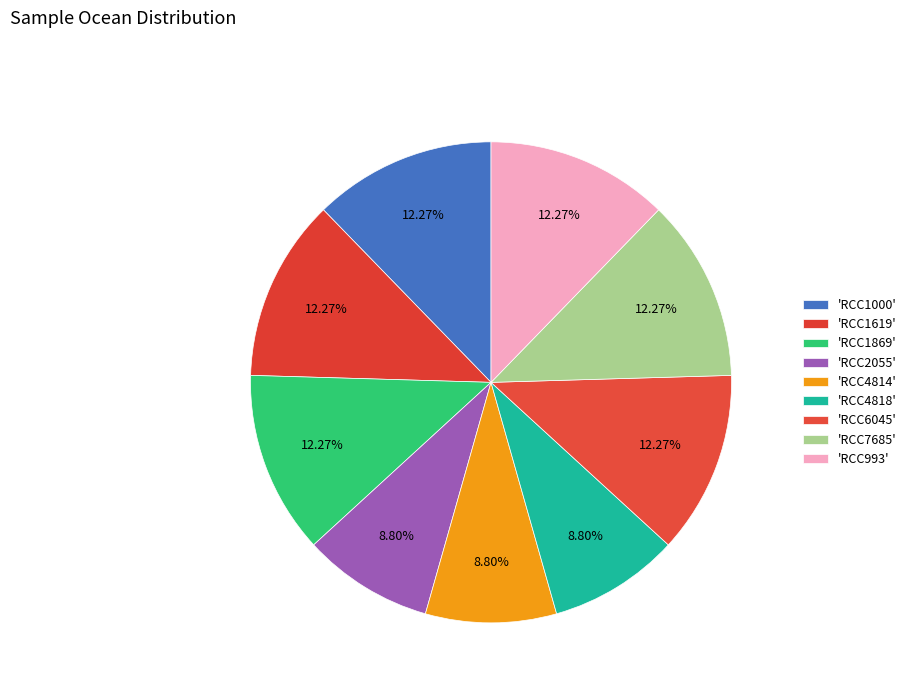

How many slices are in this pie chart?

9